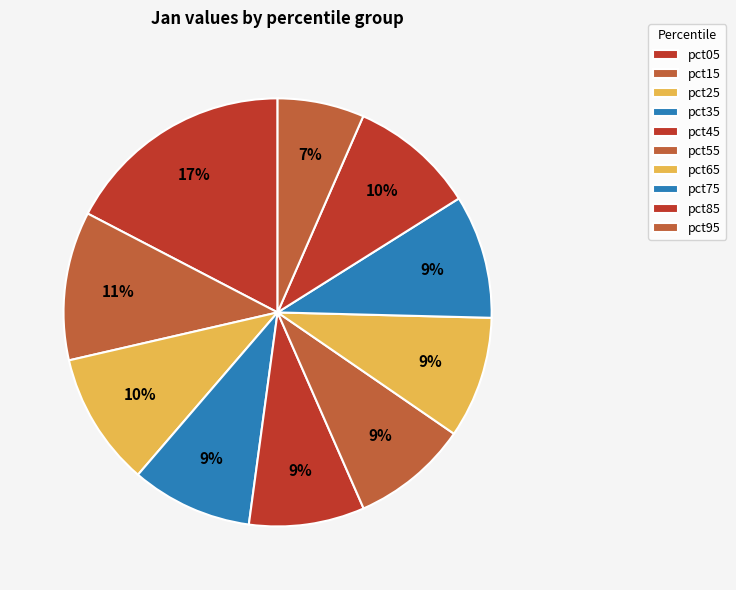

To the nearest percent, what is the difference between the largest and smallest slice percentages?

11%